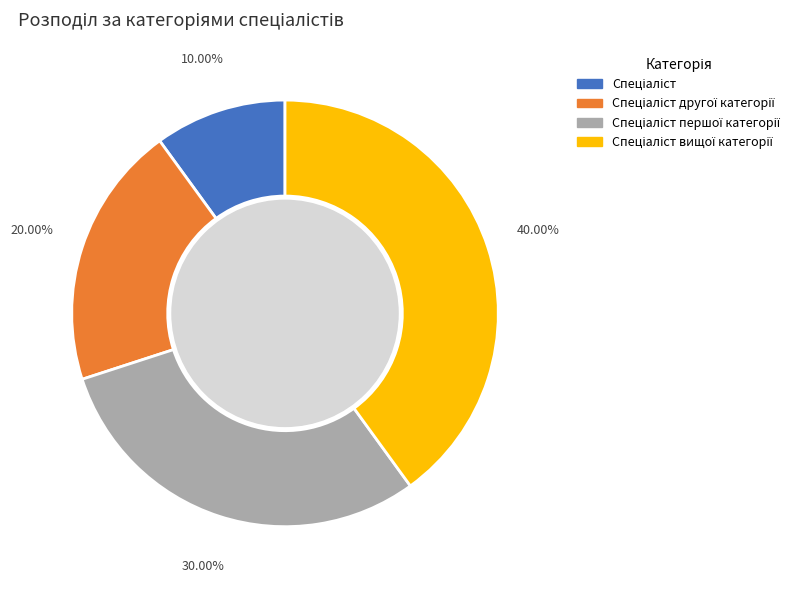

Does any single category account for the majority?

No